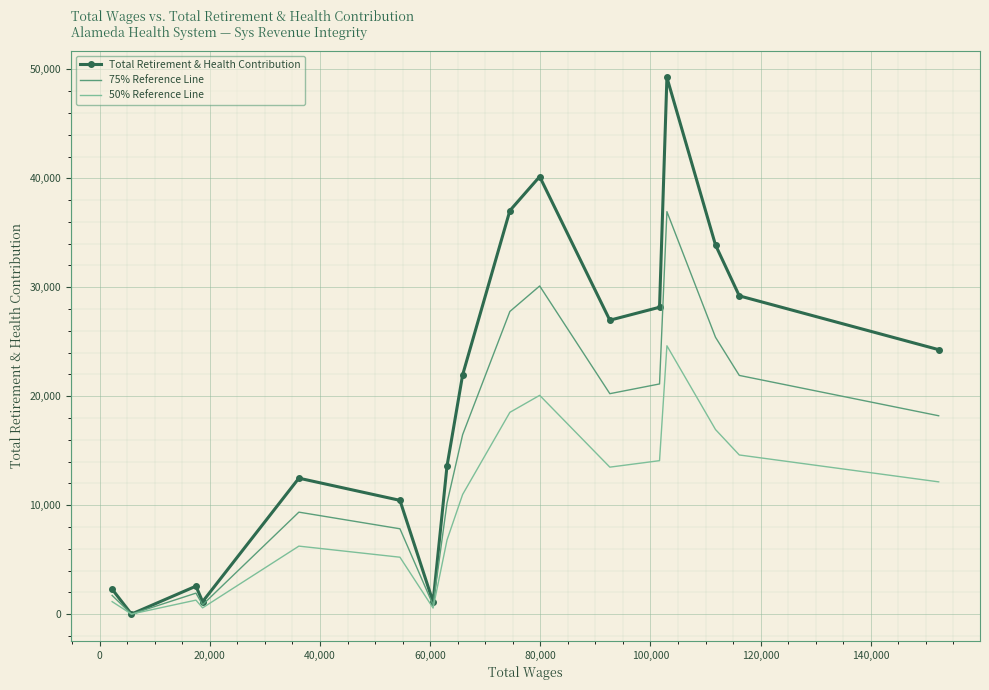

At how many categories does at least one series exceed 41019?

1